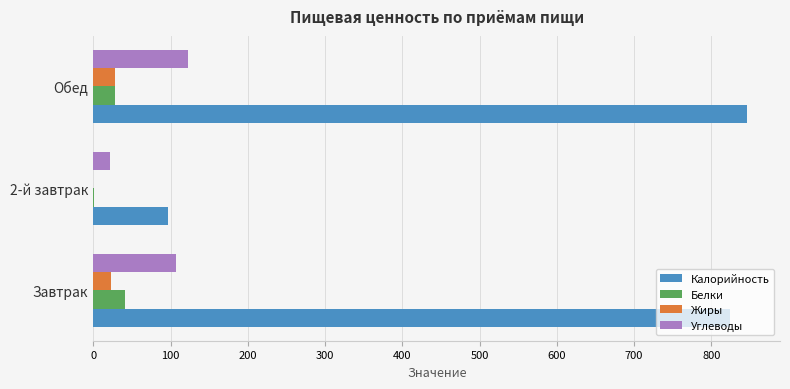

At which category is the sum across all series the highest?

Обед